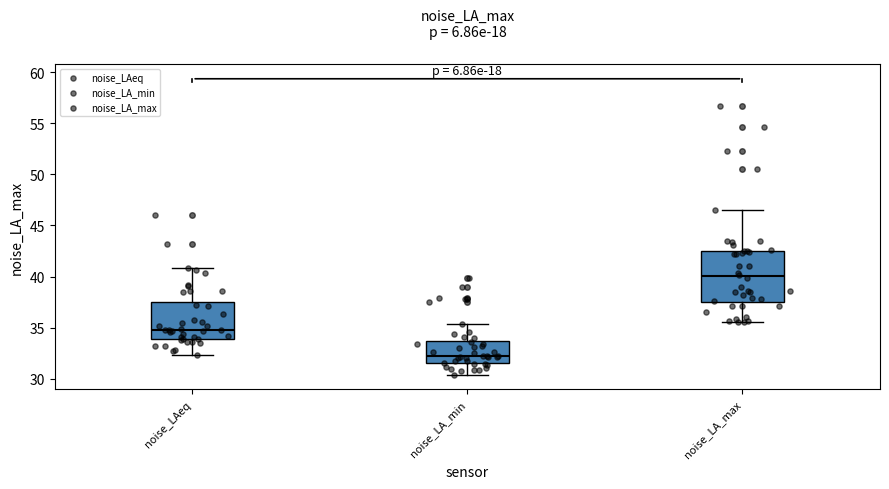

Where is the lower edge of the box for noise_LAeq on the y-axis? The values are not printed on the chart, so give them approximately, as read against the axis.

34.0